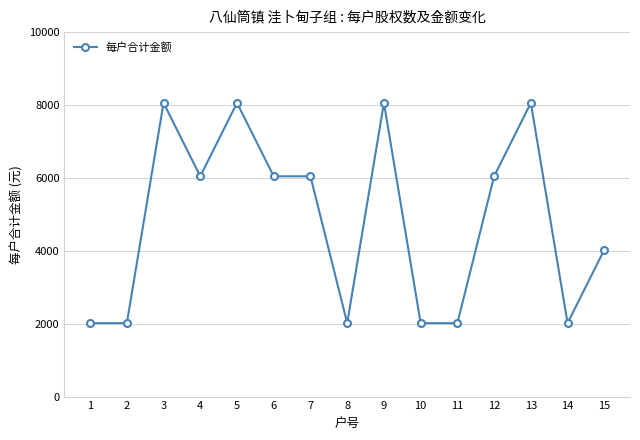

What is the minimum value shown in the chart?

2014.6